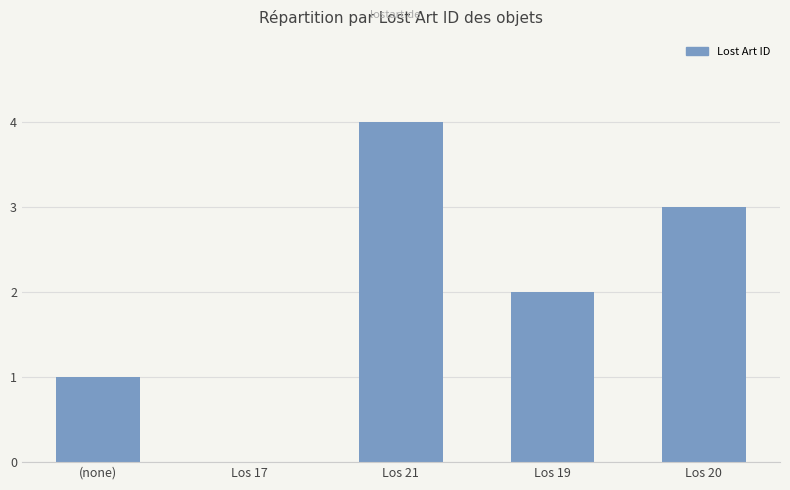

What is the sum of all values?

10